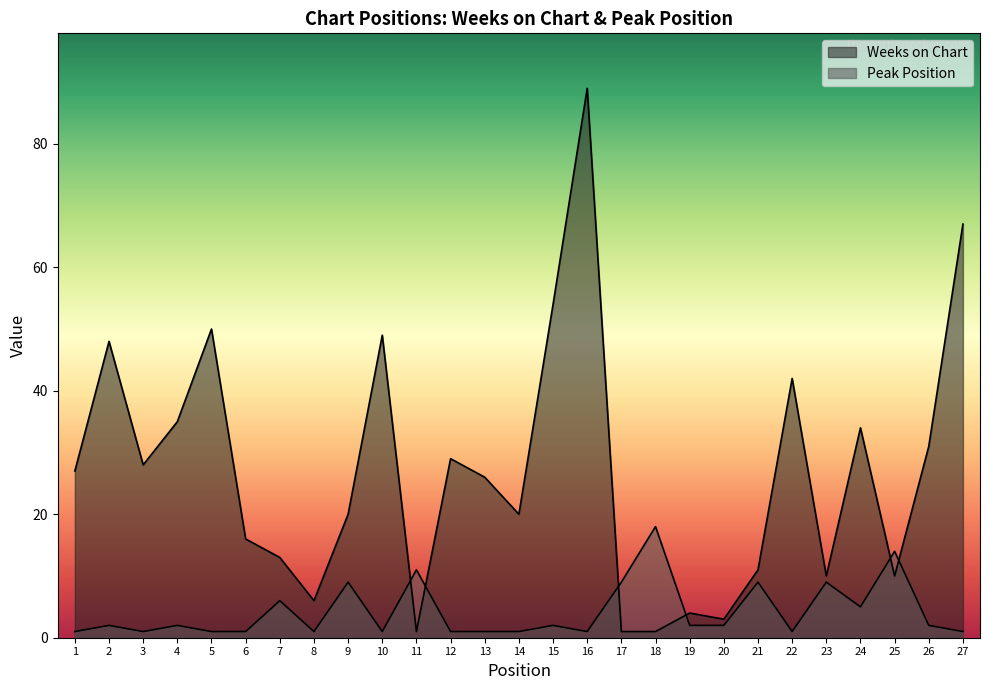

At 20, list the series in order from smallest to largest.

Peak Position, Weeks on Chart